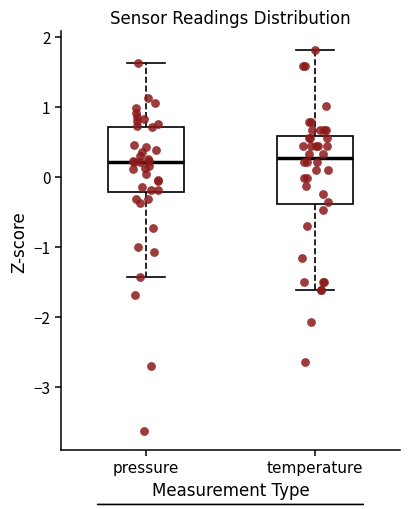

Reading left to right, read every box against the y-axis: the position of its median line, the range the box covers, and the ends of its whiskers. The values are not printed on the chart, so give them approximately, as read against the axis.

pressure: median 0.2, box -0.2 to 0.7, whiskers -1.4 to 1.6
temperature: median 0.3, box -0.4 to 0.6, whiskers -1.6 to 1.8